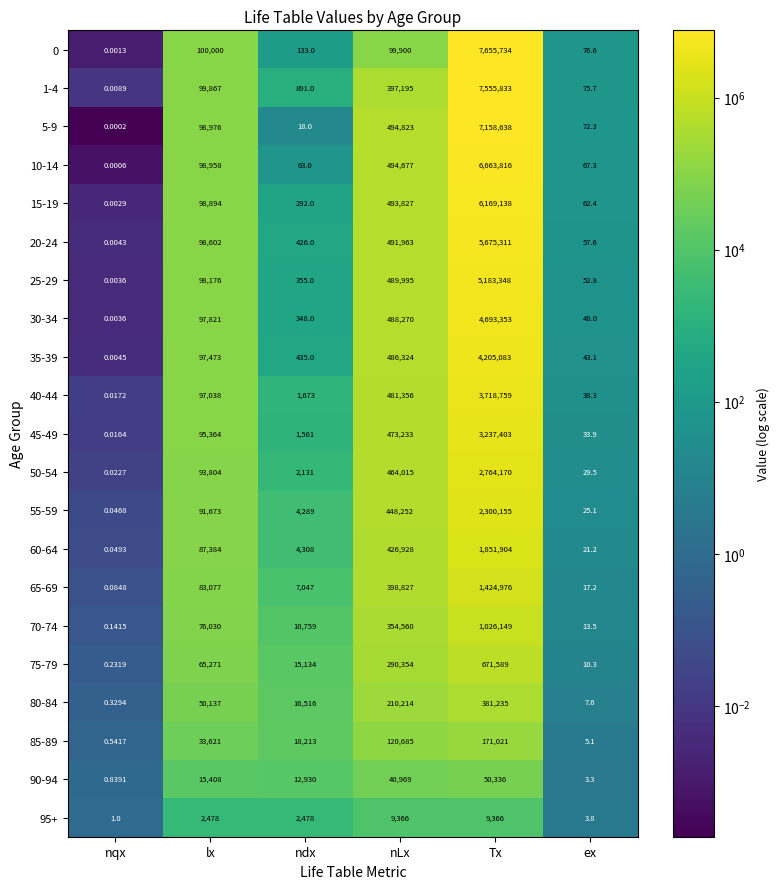

Count the number of categories in the chart.

6